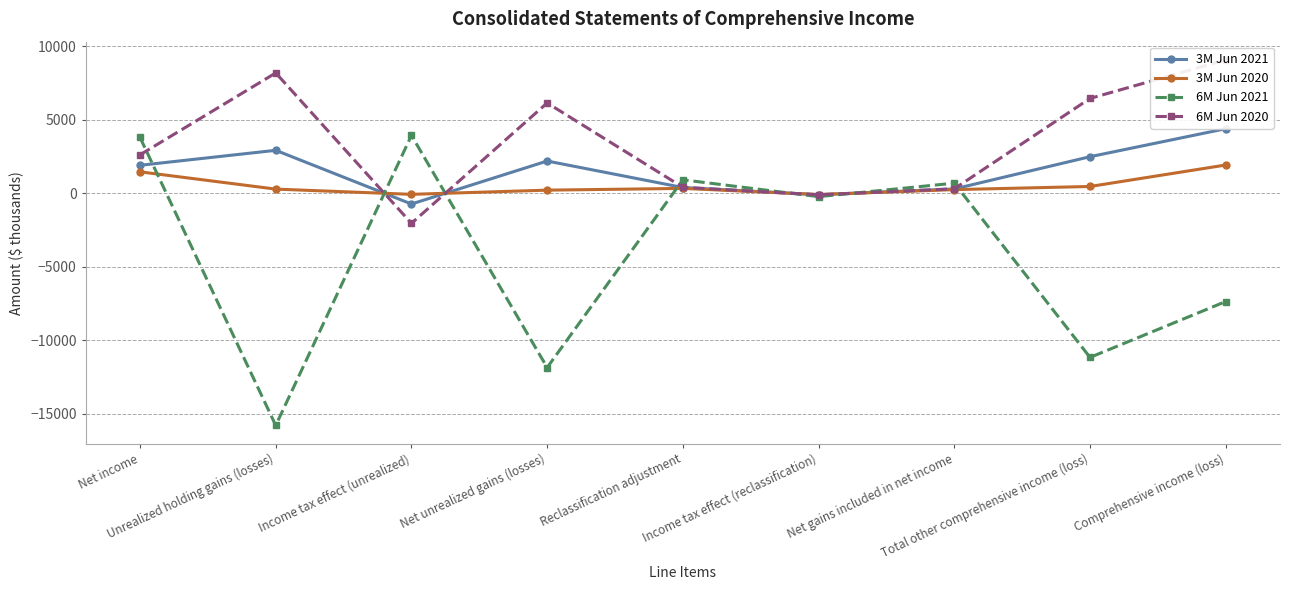

What is the difference between the 6M Jun 2020 values at Net gains included in net income and Income tax effect (reclassification)?

410